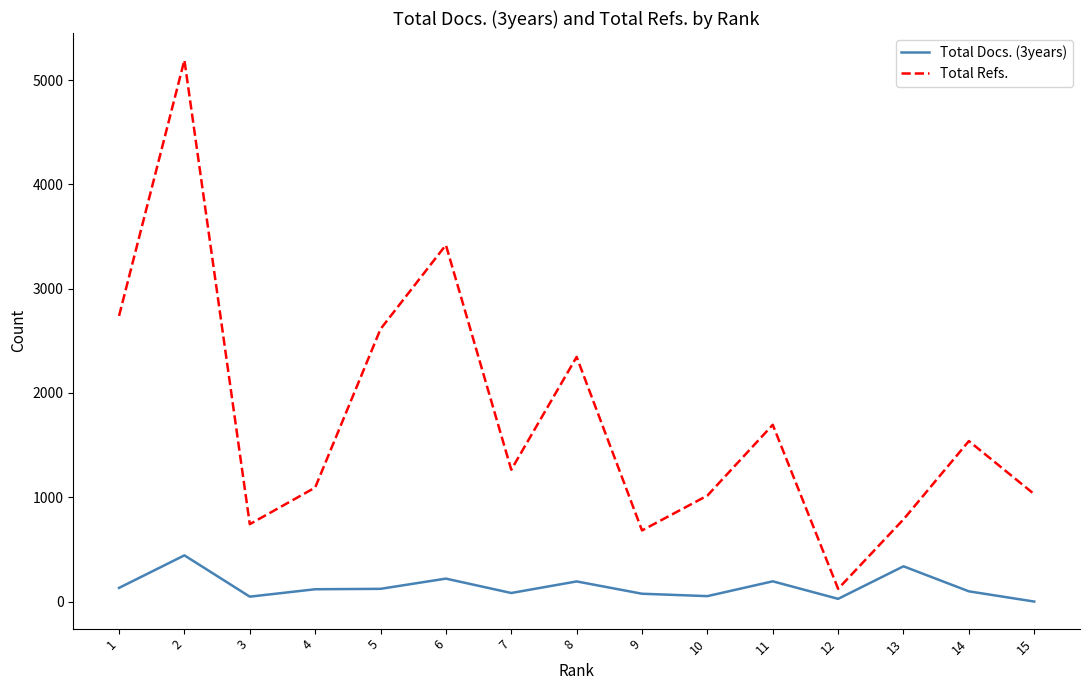

Which series has the largest total across all categories?

Total Refs.